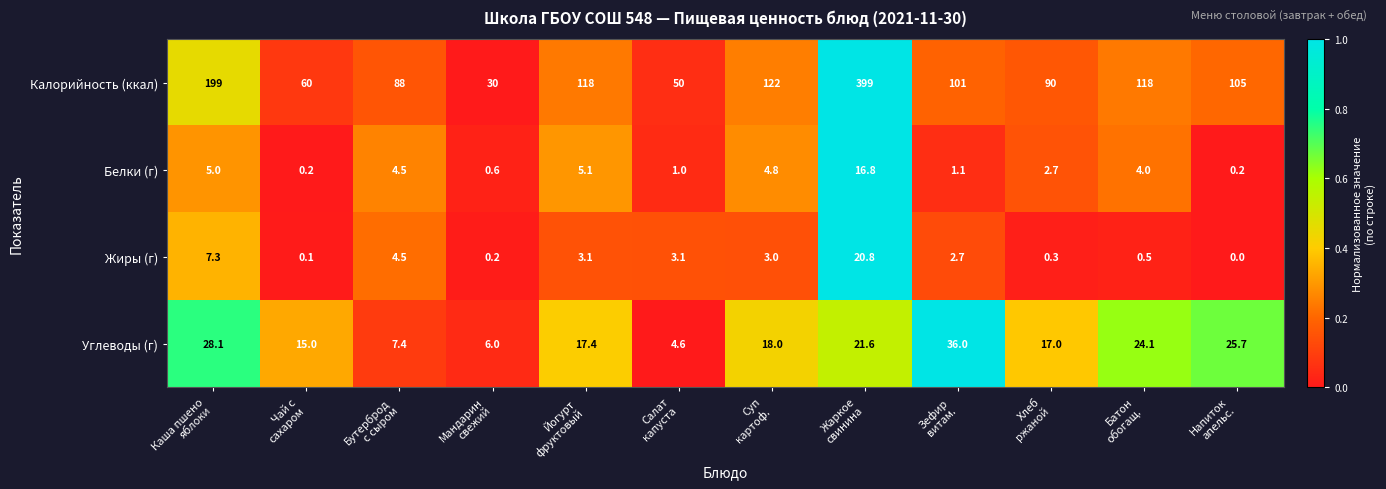

List the series in order of their peak value, highest first.

Калорийность (ккал), Углеводы (г), Жиры (г), Белки (г)